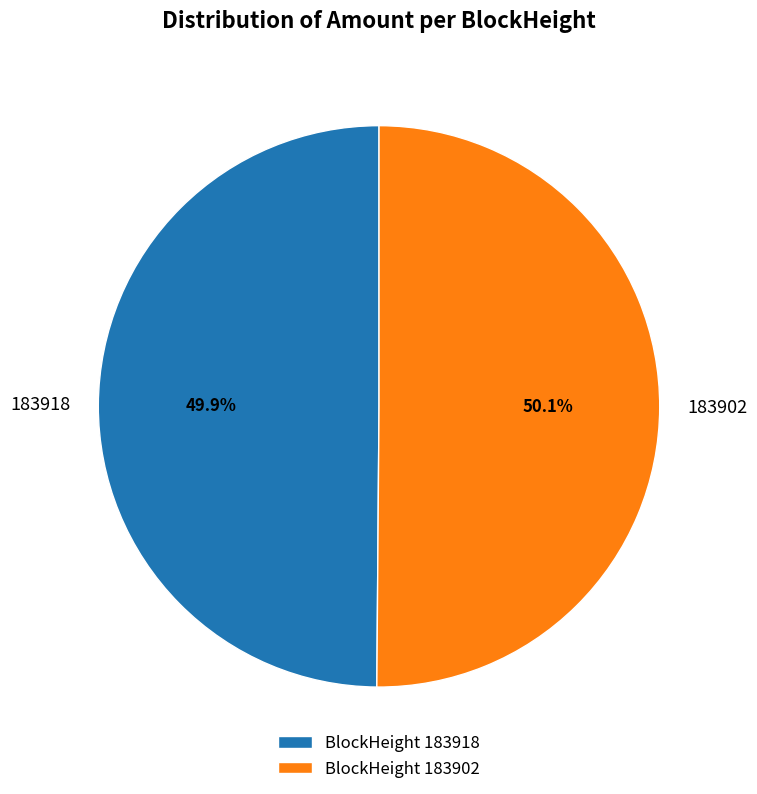

To the nearest percent, what is the difference between the largest and smallest slice percentages?

0%